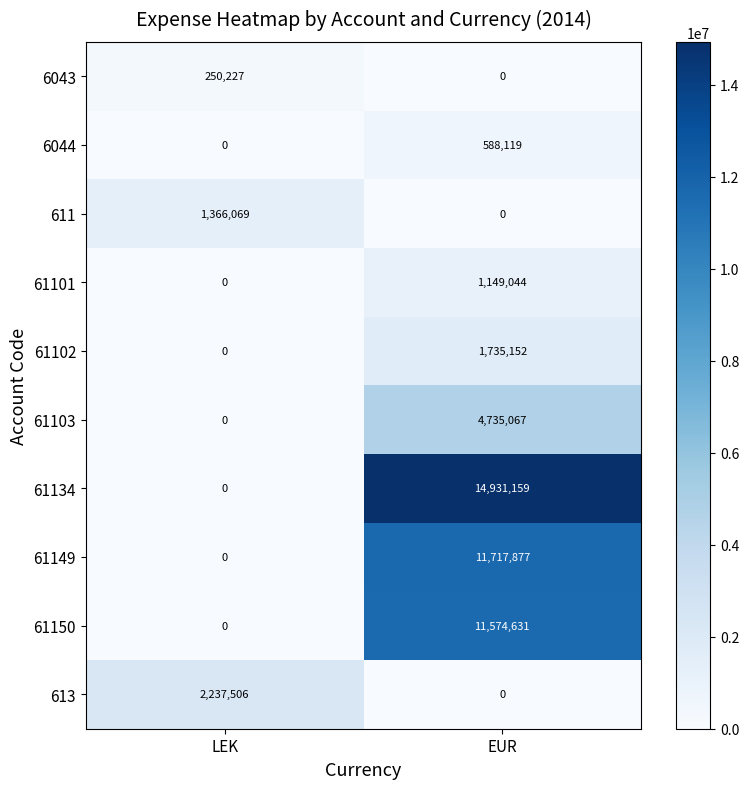

The value of 61101 at EUR is 785192. True or false?

False